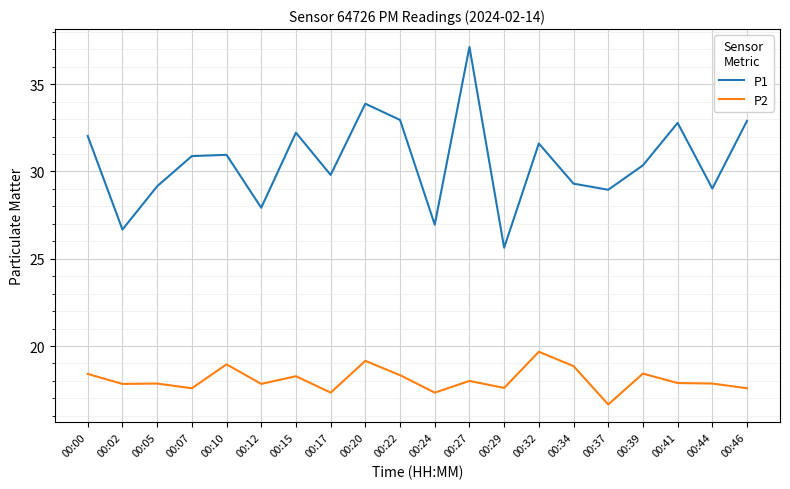

The value of P2 at 00:07 is 29.9. True or false?

False